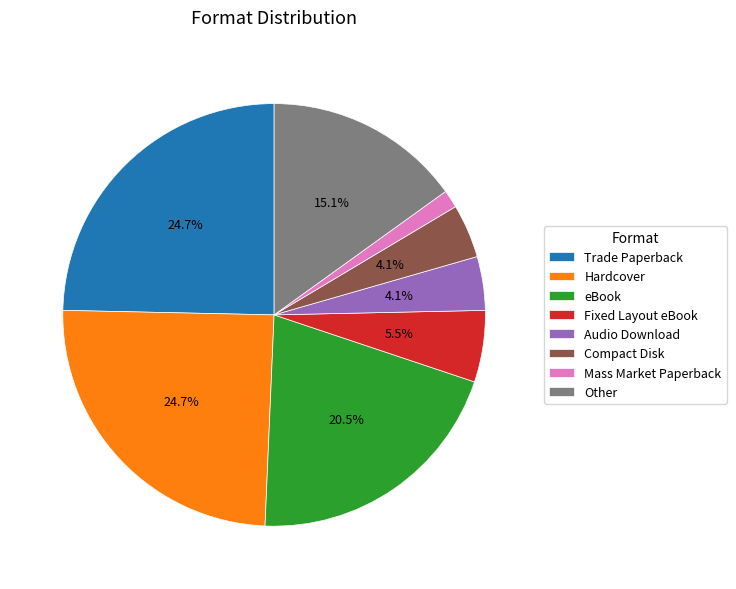

Which has a higher value, Audio Download or Trade Paperback?

Trade Paperback